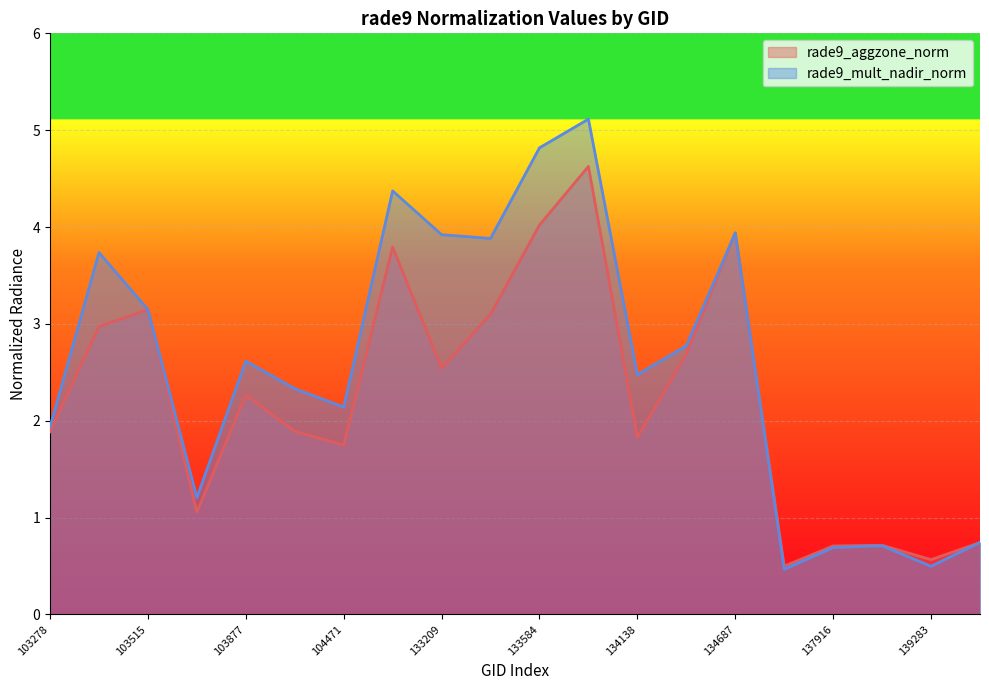

Which category has the lowest value in the rade9_mult_nadir_norm series?

137903